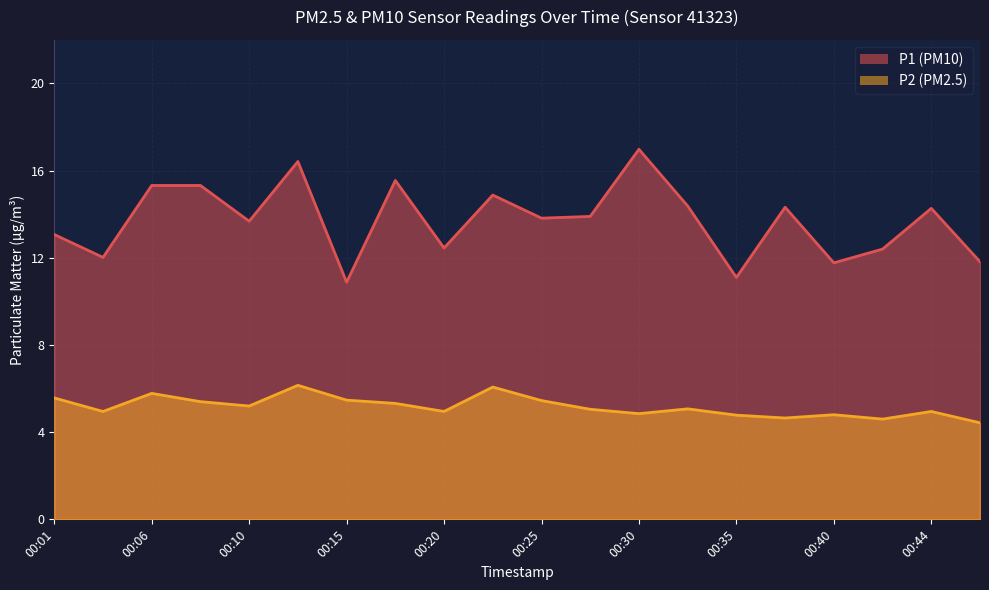

How many interior local valleys does the P1 series have?

7